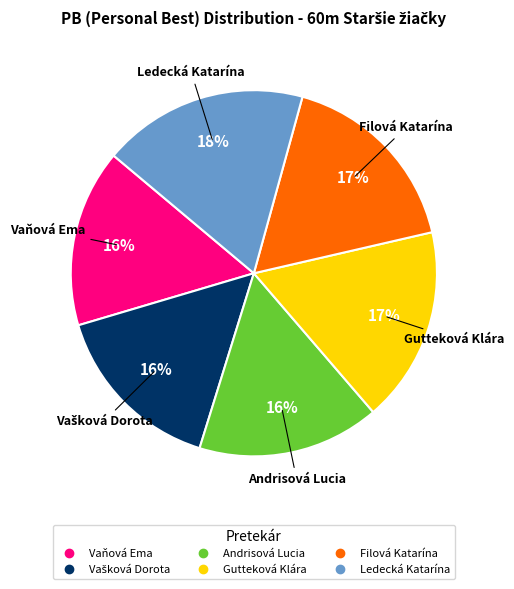

Which slice is the largest?

Ledecká Katarína